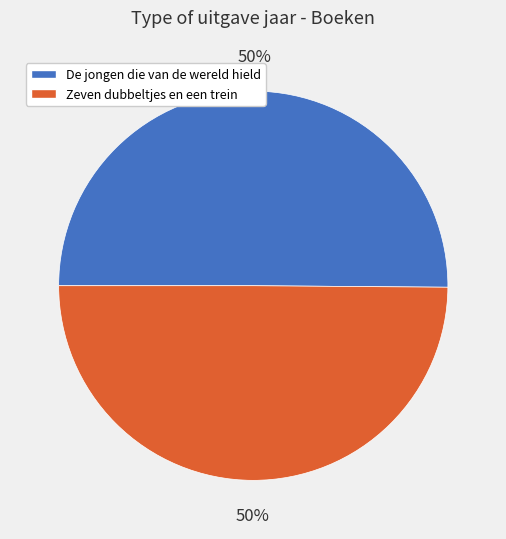

Count the number of slices in the pie.

2